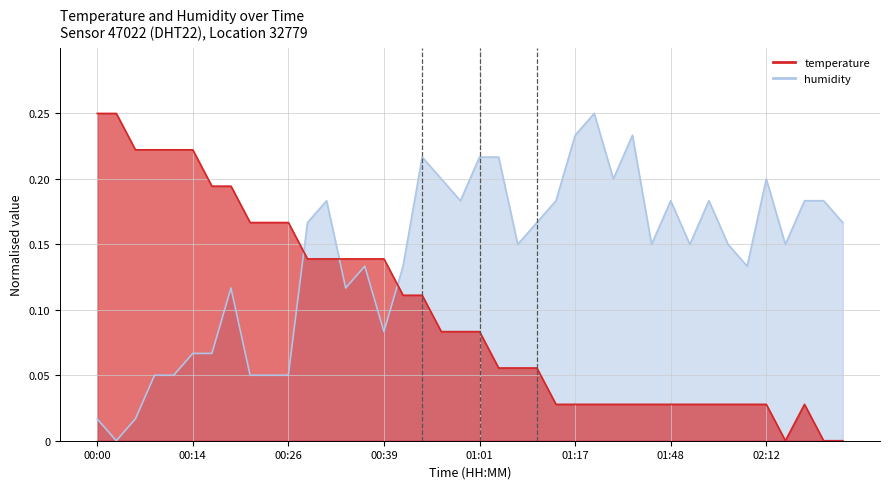

Read the humidity value at 02:07.

0.2